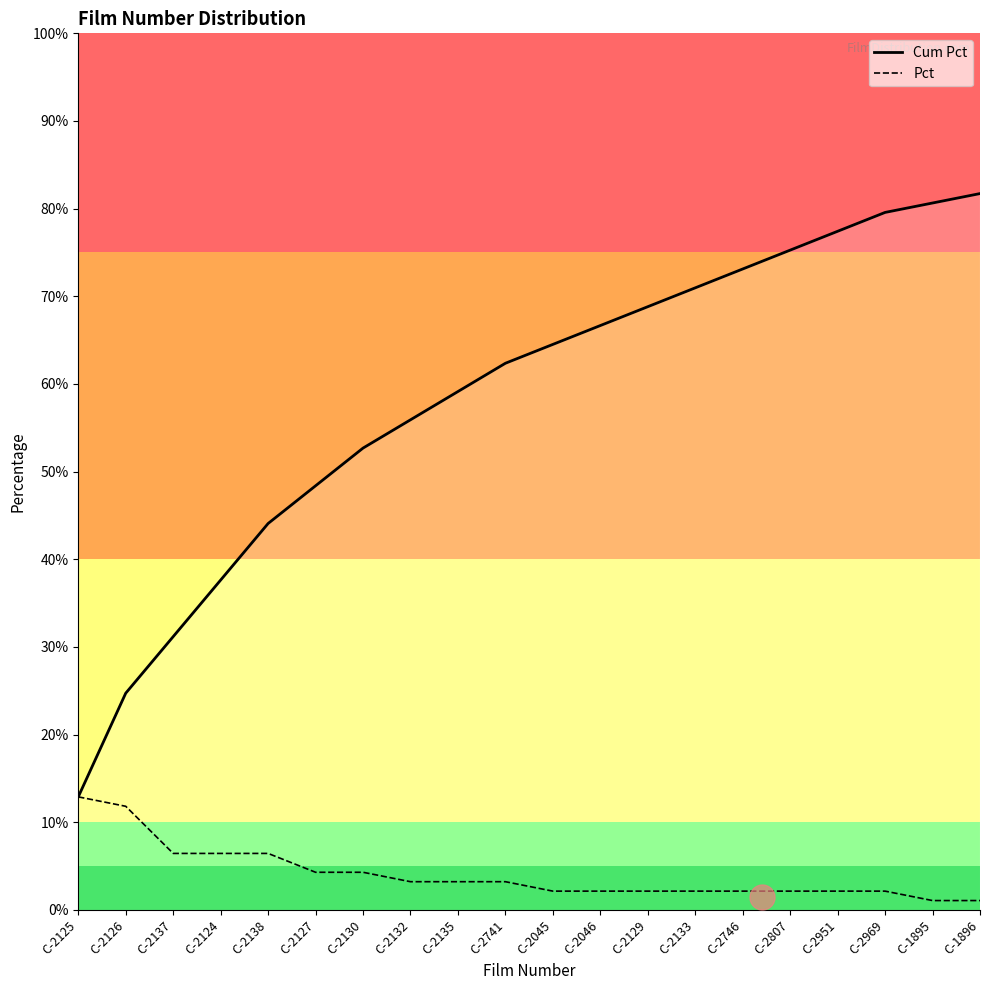

What is the label of the 2nd point from the right?

C-1895